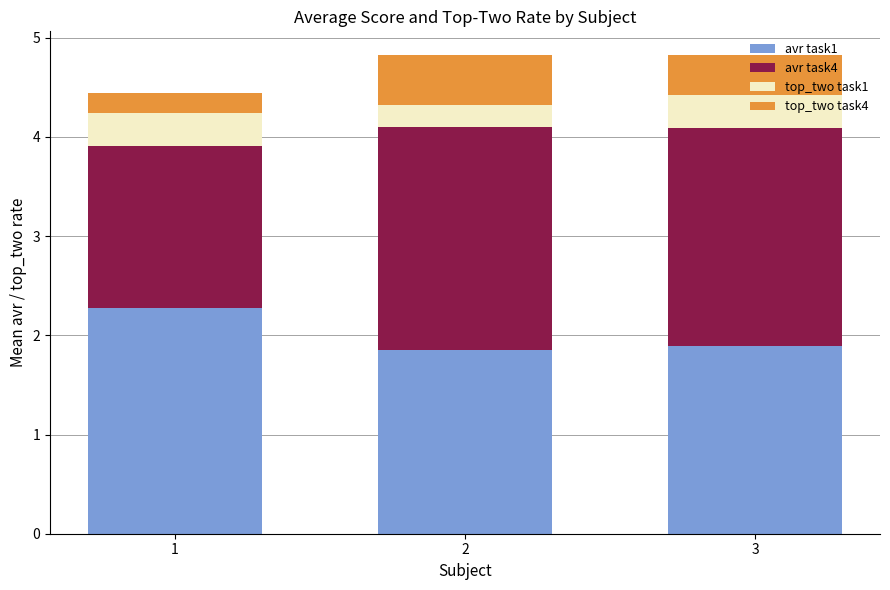

Is it true that avr task1 equals 1.0 at 2?

False